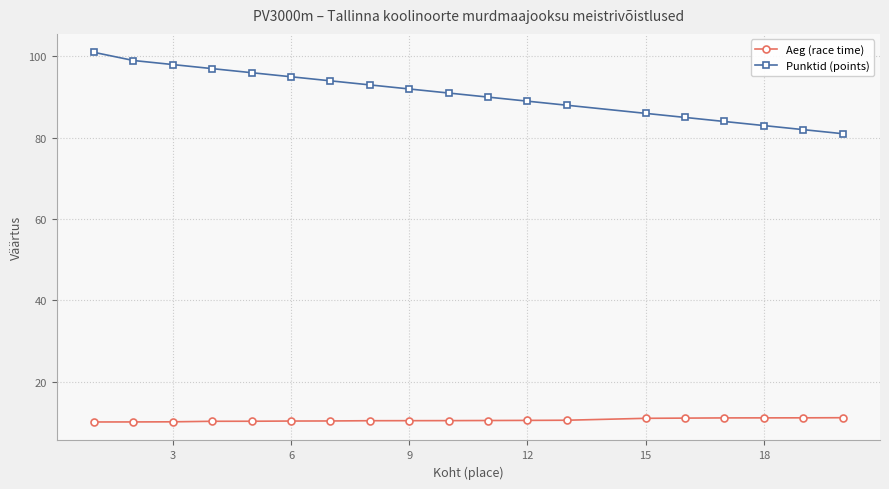

What is the value of the Punktid (points) point at the 11th from the left?

90.0